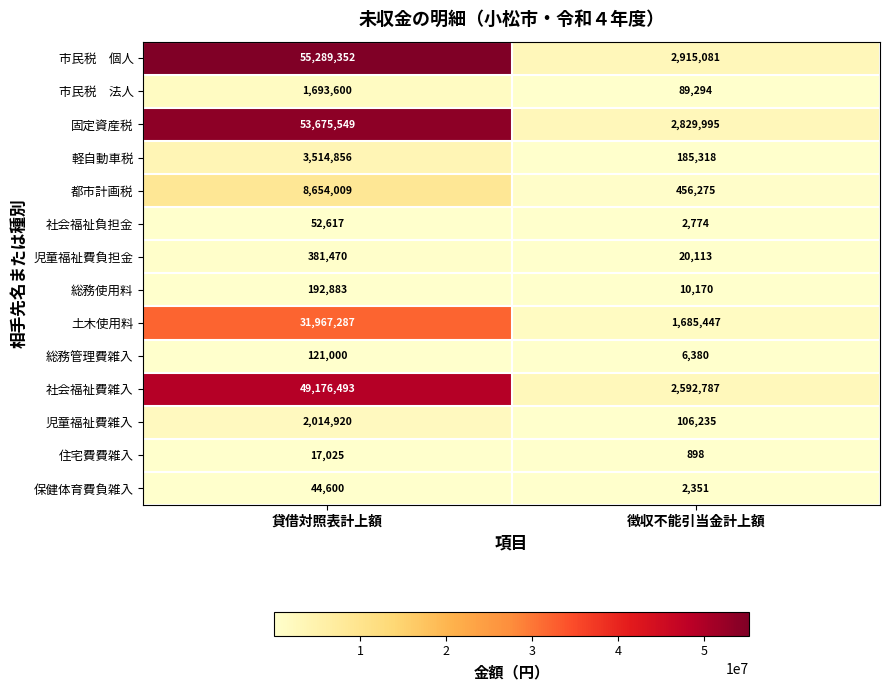

Is it true that 保健体育費負雑入 equals 44600 at 貸借対照表計上額?

True